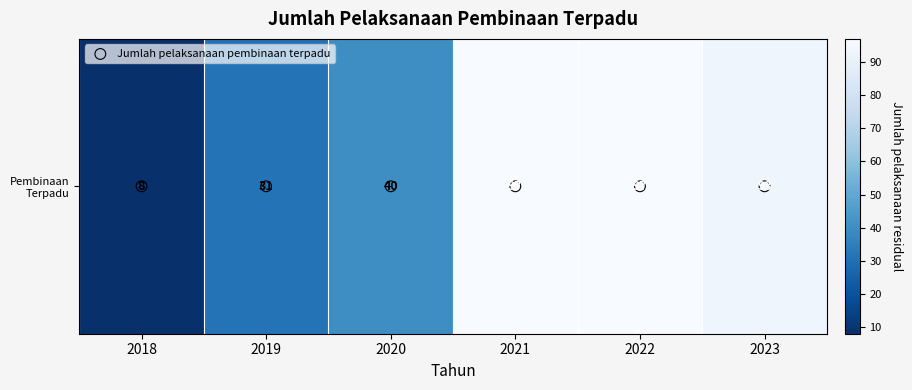

What is the minimum value for Pembinaan Terpadu?

8